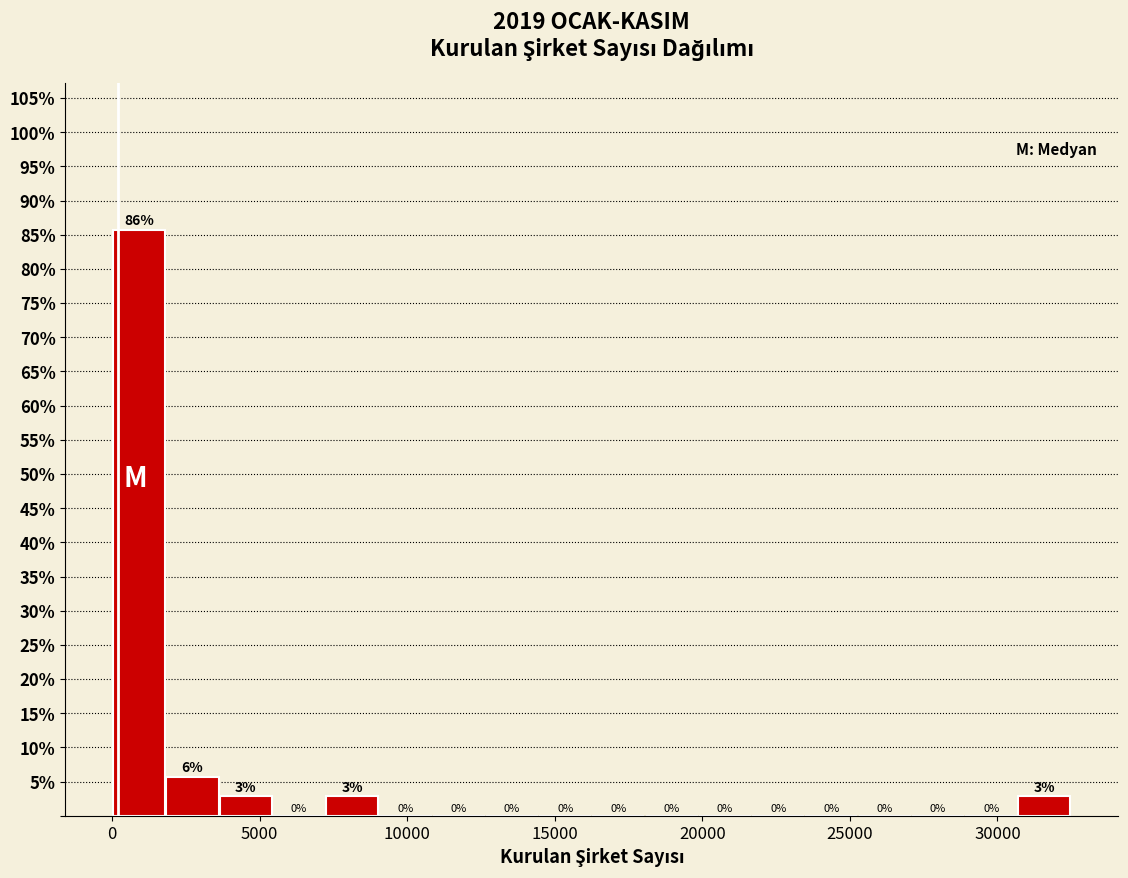

Read against the x-axis, roughly where is the centre of the tallest bar?

1000